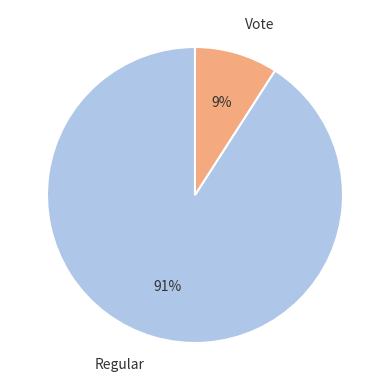

Do Vote and Regular together represent more than half of the pie?

Yes